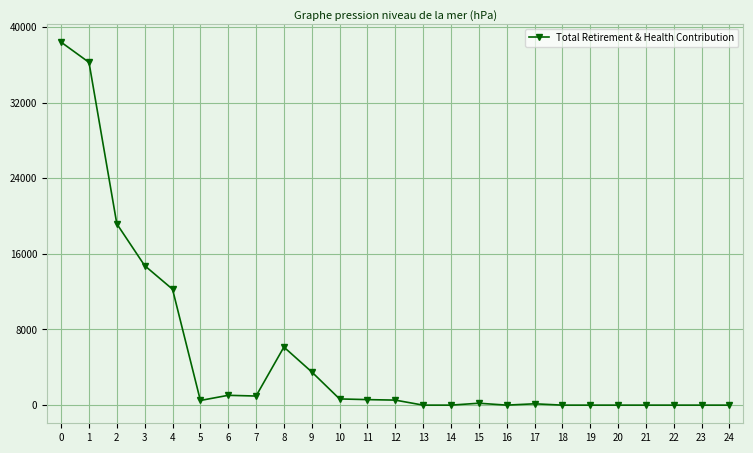

What is the value of the 4th point from the left?

14751